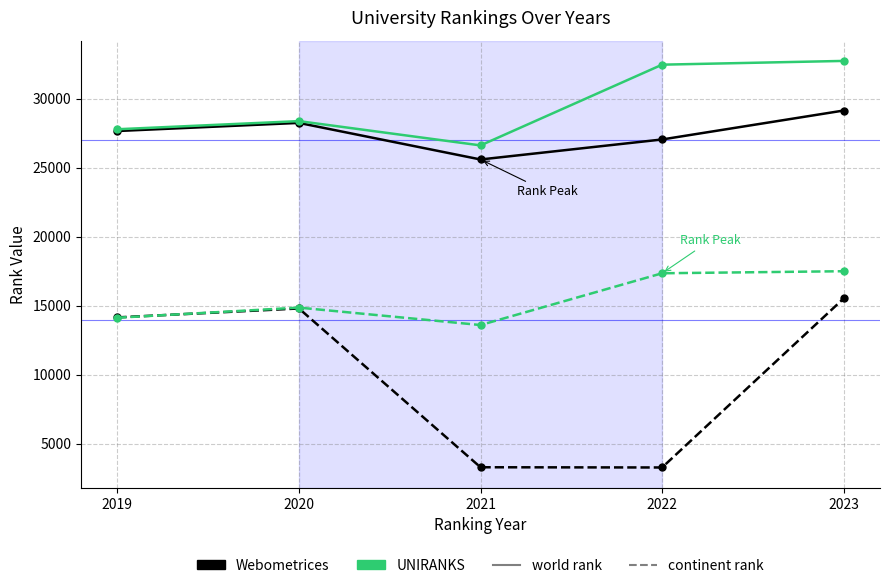

At which category is the sum across all series the highest?

2023